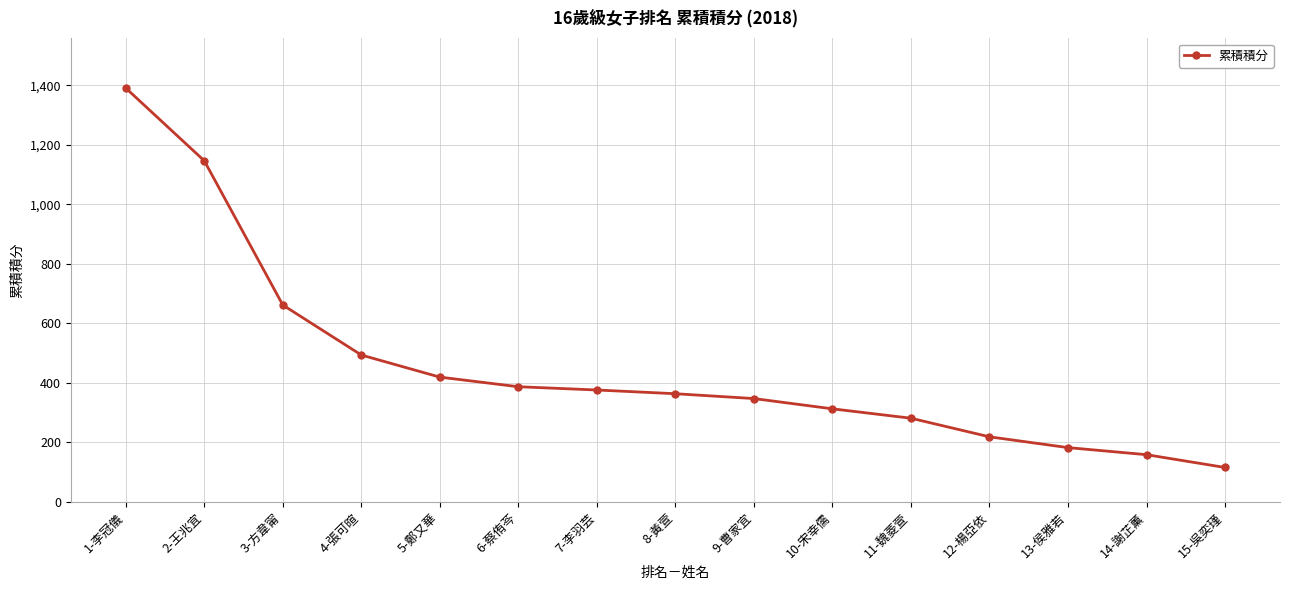

What is the maximum value shown in the chart?

1390.5